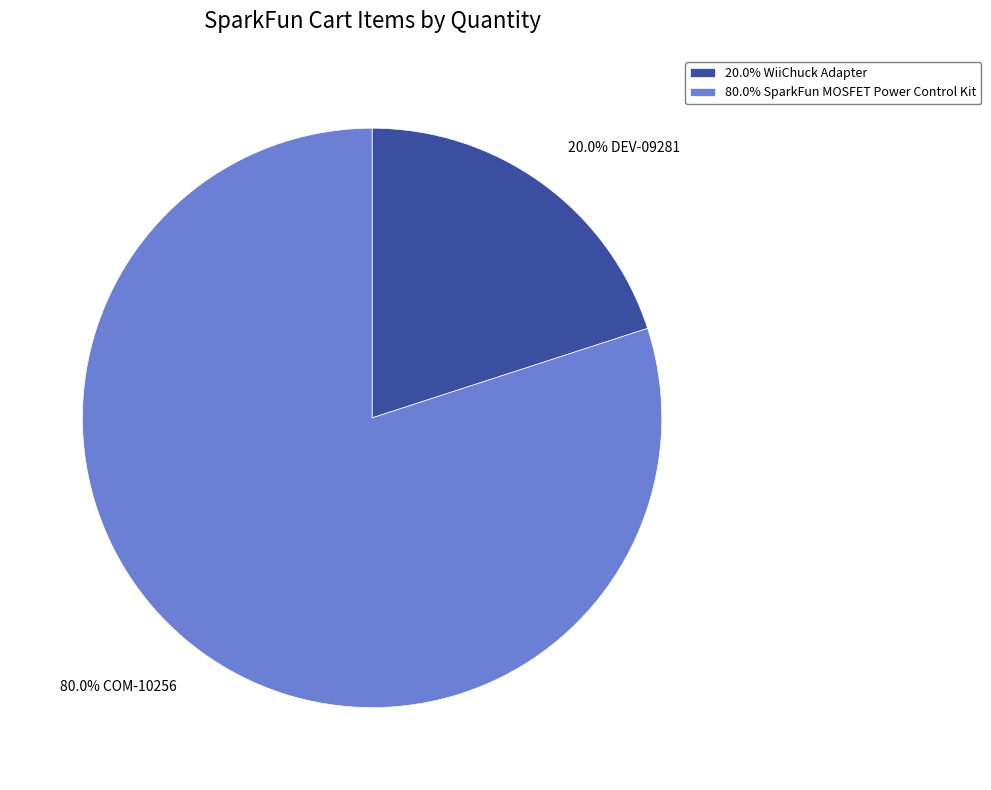

How many segments does this pie chart have?

2